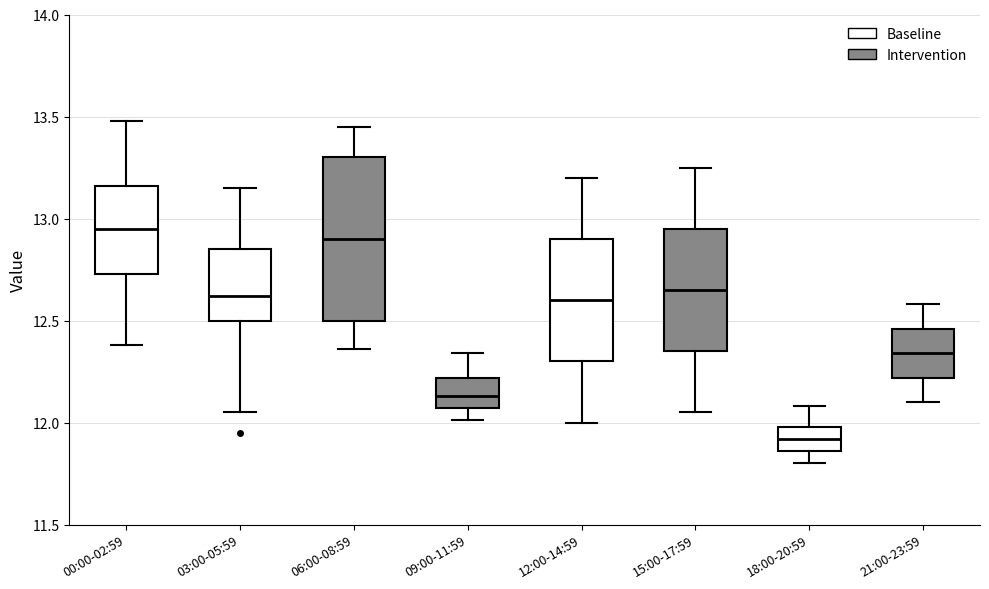

Reading left to right, read every box against the y-axis: the position of its median line, the range the box covers, and the ends of its whiskers. The values are not printed on the chart, so give them approximately, as read against the axis.

00:00-02:59: median 12.95, box 12.75 to 13.15, whiskers 12.40 to 13.50
03:00-05:59: median 12.60, box 12.50 to 12.85, whiskers 12.05 to 13.15
06:00-08:59: median 12.90, box 12.50 to 13.30, whiskers 12.35 to 13.45
09:00-11:59: median 12.15, box 12.05 to 12.20, whiskers 12.00 to 12.35
12:00-14:59: median 12.60, box 12.30 to 12.90, whiskers 12.00 to 13.20
15:00-17:59: median 12.65, box 12.35 to 12.95, whiskers 12.05 to 13.25
18:00-20:59: median 11.90, box 11.85 to 12.00, whiskers 11.80 to 12.10
21:00-23:59: median 12.35, box 12.20 to 12.45, whiskers 12.10 to 12.60